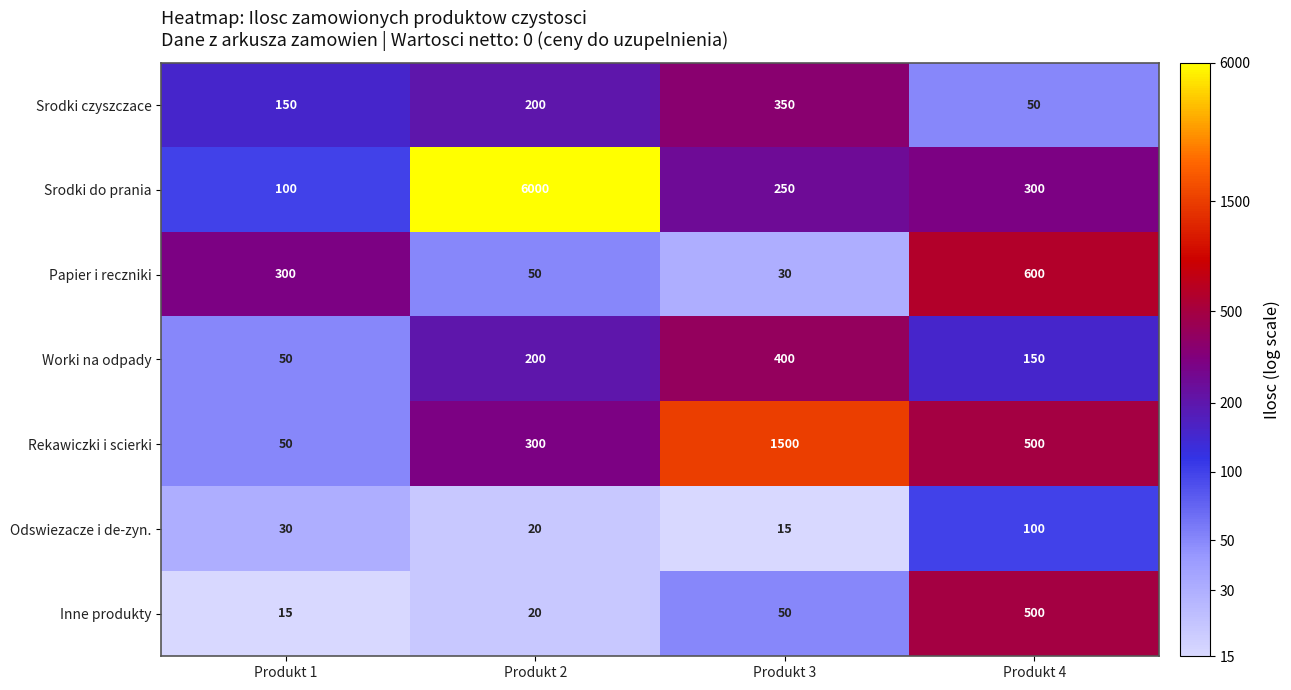

At which category is the sum across all series the highest?

Produkt 2